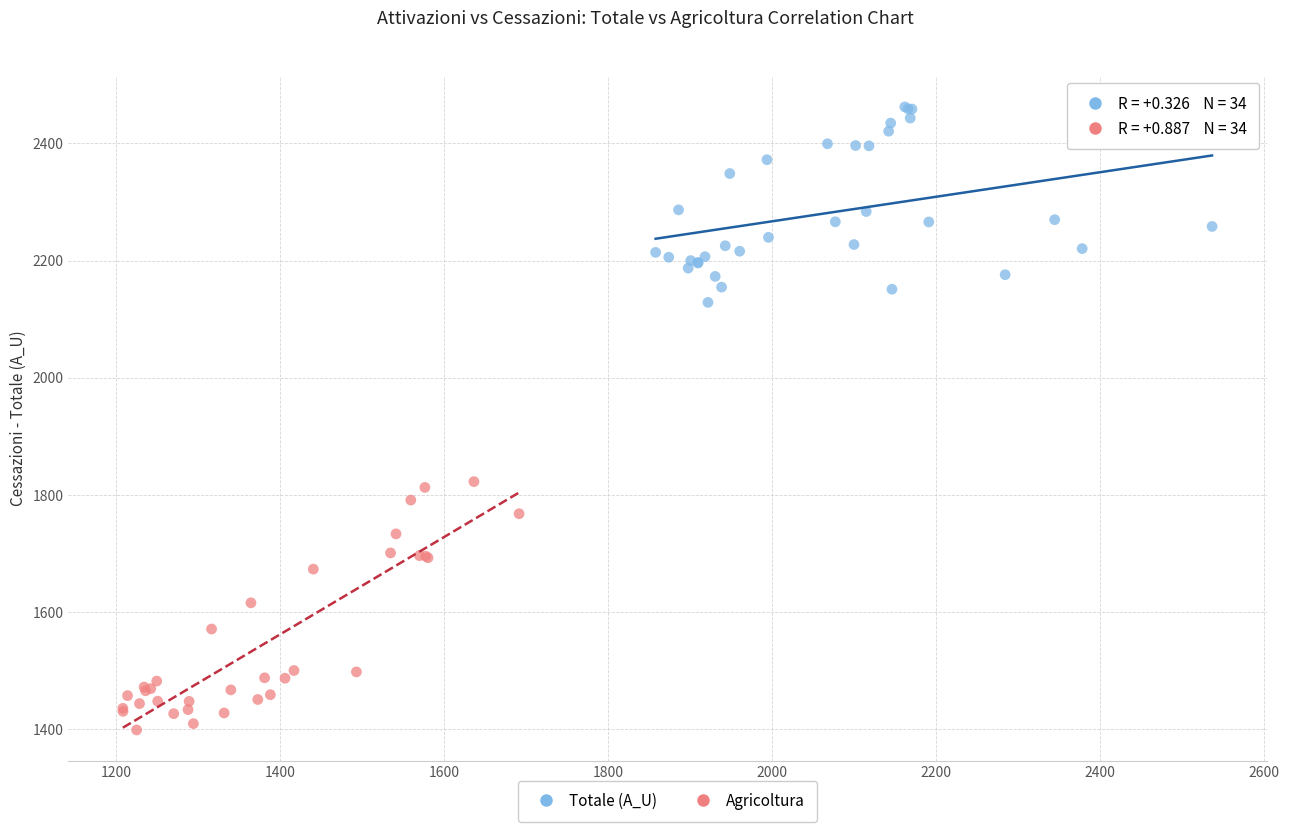

Which series has the largest Y range (max minus min)?

Agricoltura